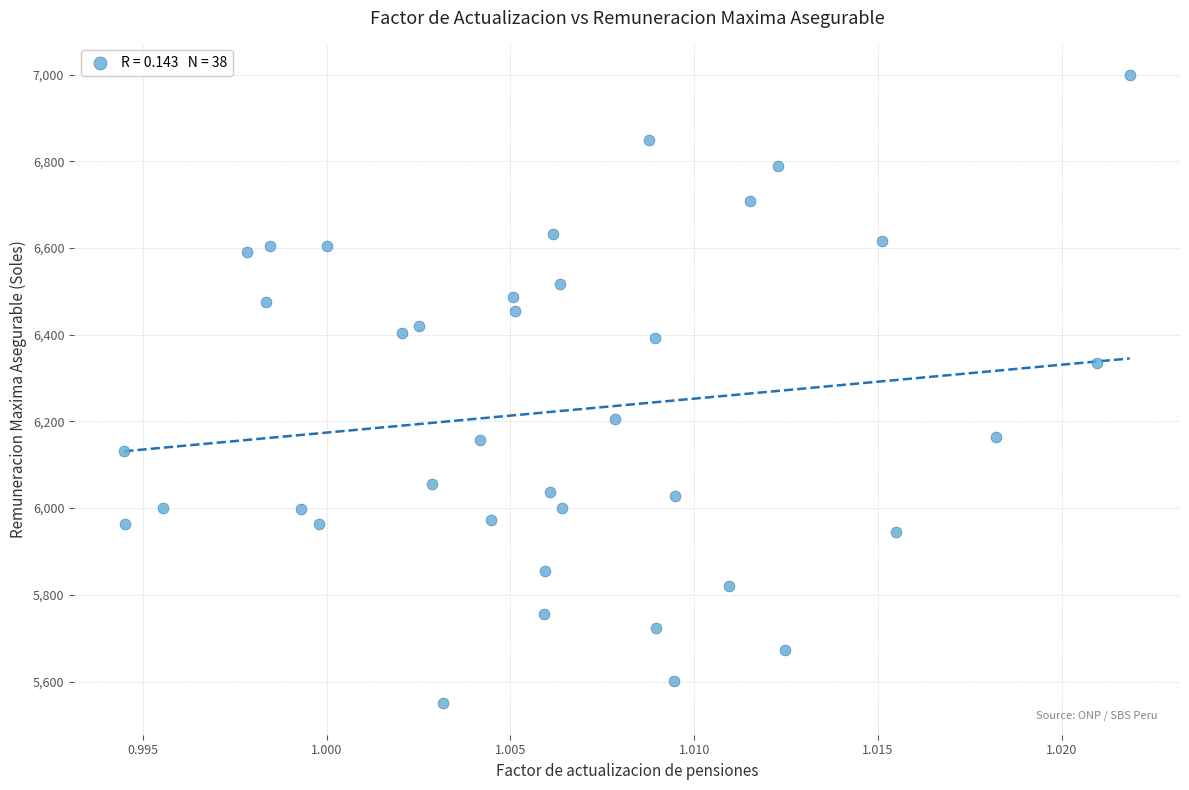

What is the range of Y values (max minus min)?

1449.3